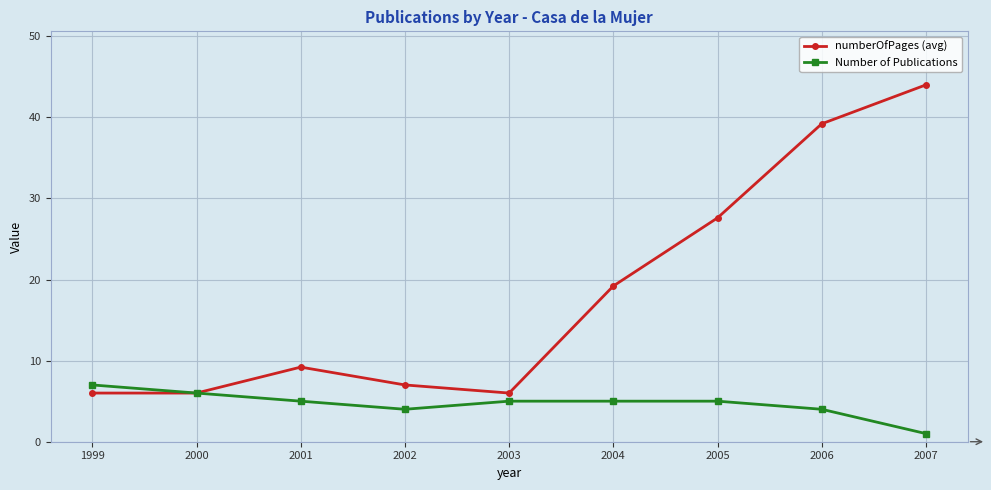

How many interior local peaks does the numberOfPages (avg) series have?

1